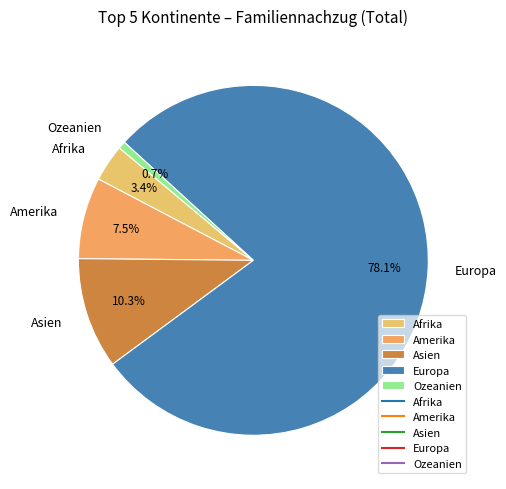

Approximately how many times larger is the value at Ozeanien compared to Afrika?

0.2